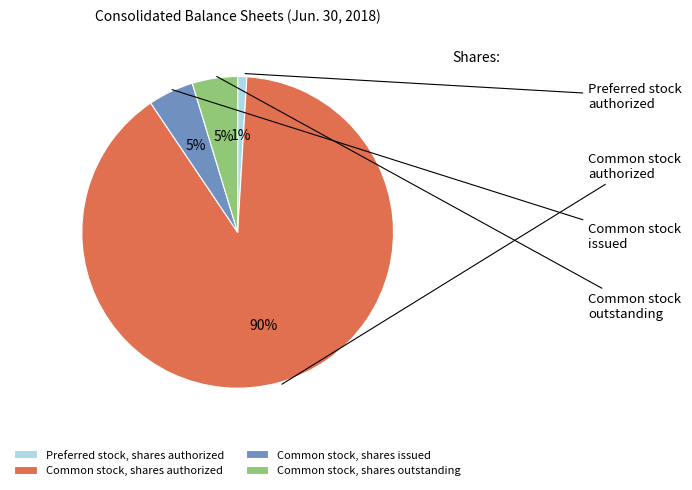

The Preferred stock, shares authorized slice represents 11% of the pie. True or false?

False